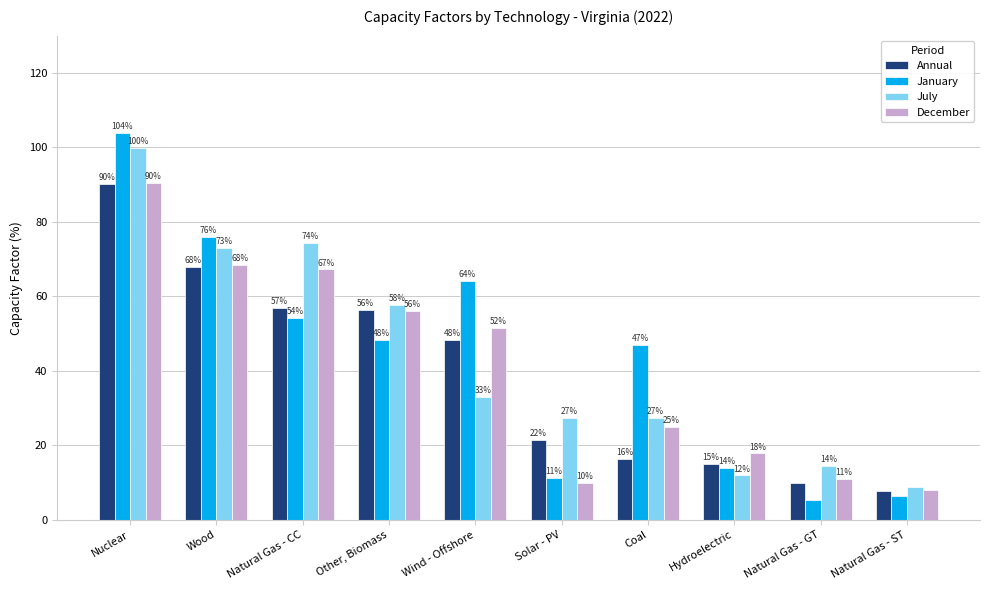

Does the chart contain any negative values?

No